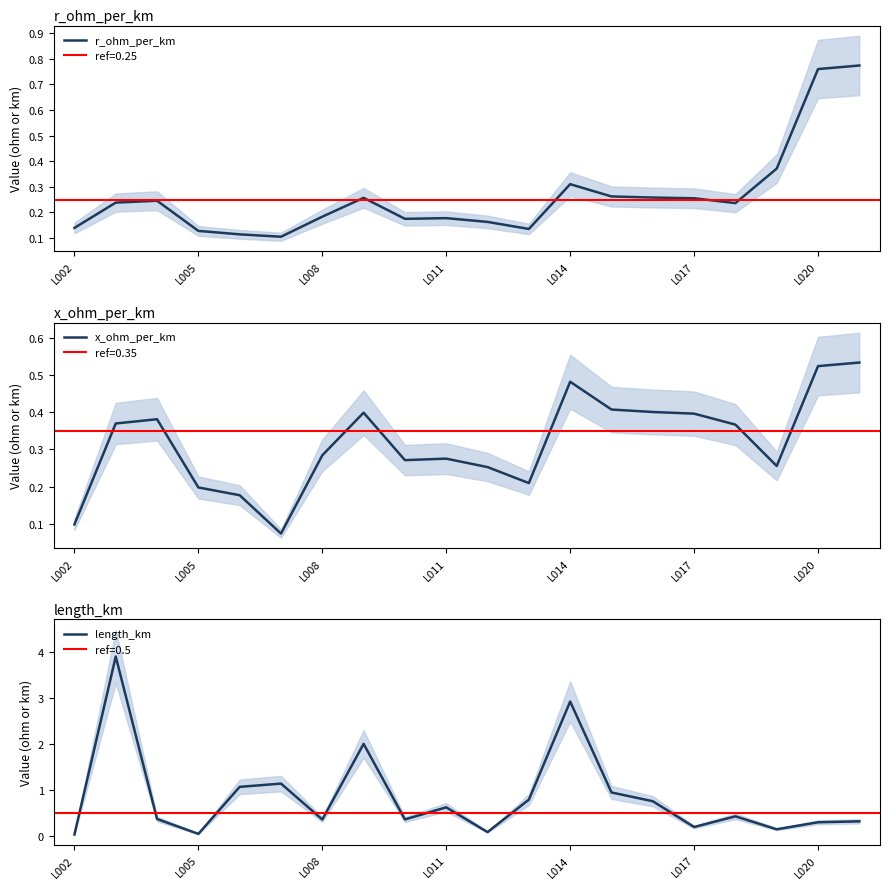

What is the sum of all length_km values?

16.6